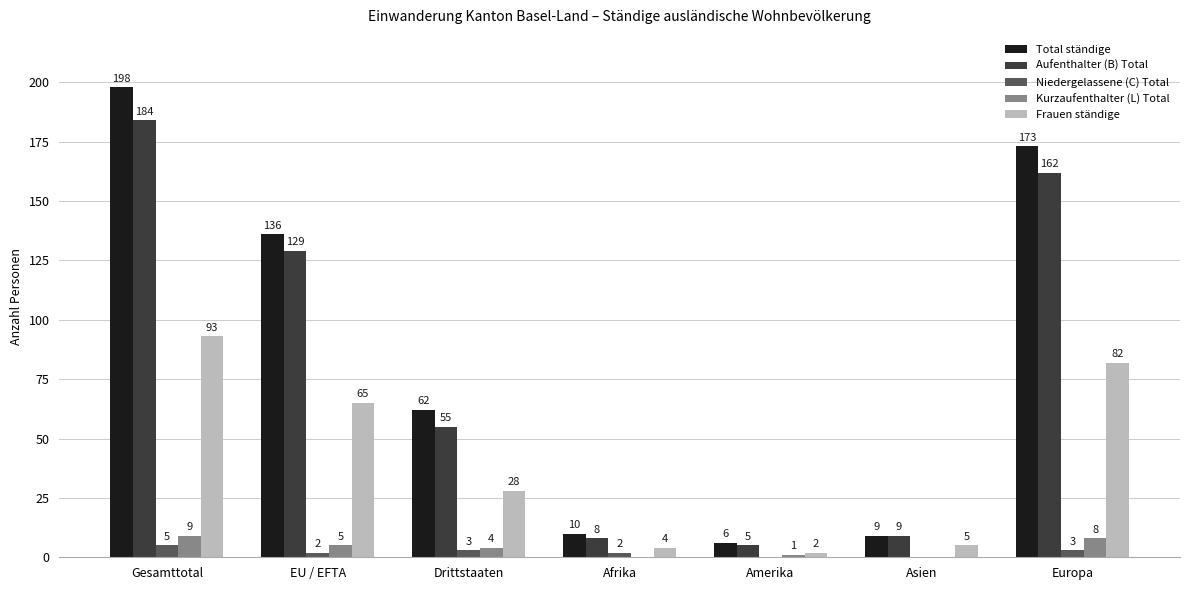

At which category is the sum across all series the highest?

Gesamttotal